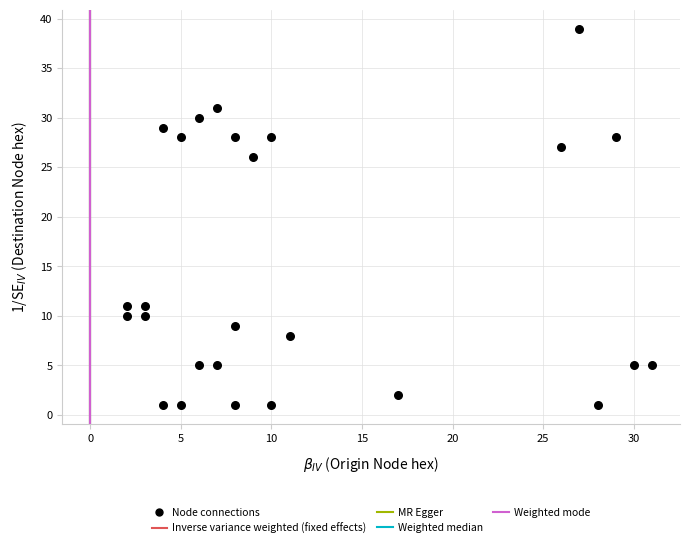

What is the range of X values (max minus min)?

29